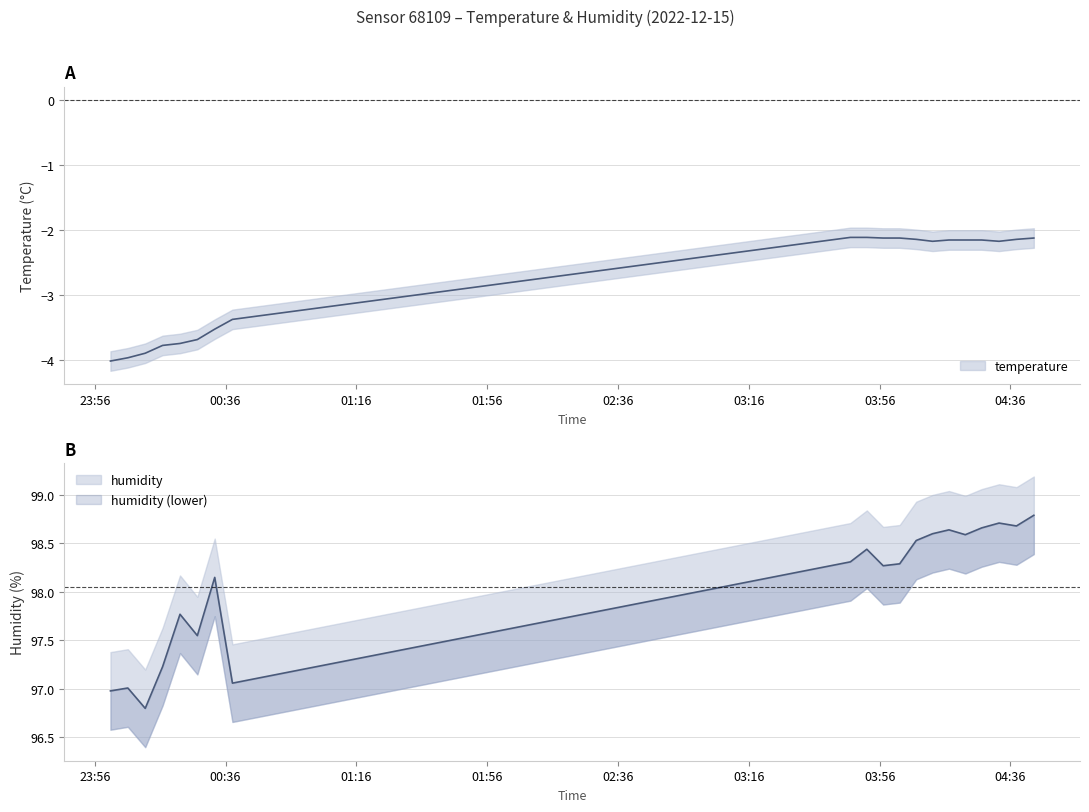

Does the chart display data point markers on the line(s)?

No